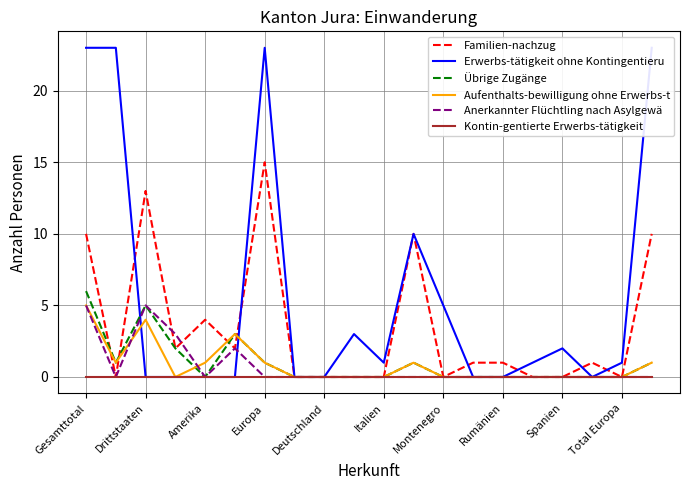

How many Anerkannter Flüchtling nach Asylgewä values are between 0 and 1?

16